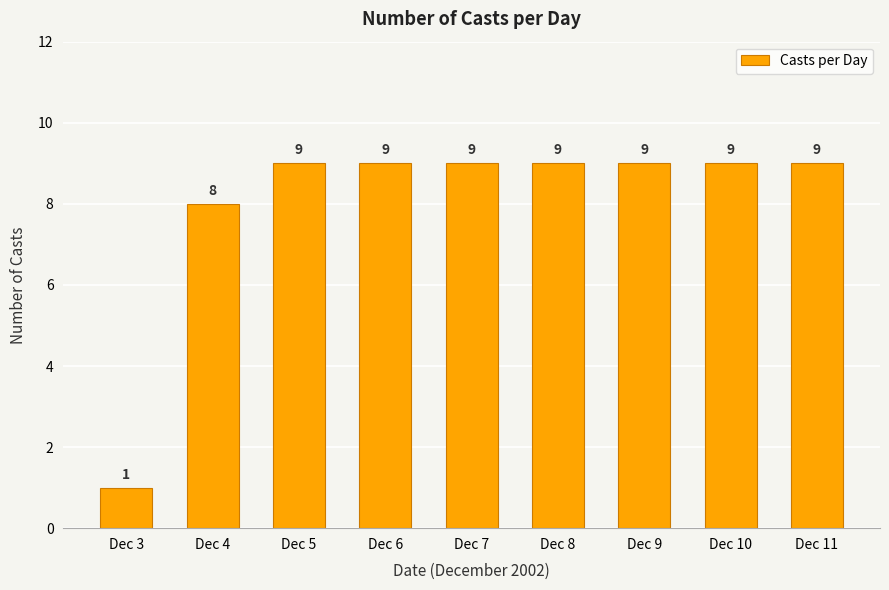

What is the difference between the second highest and minimum values?

8